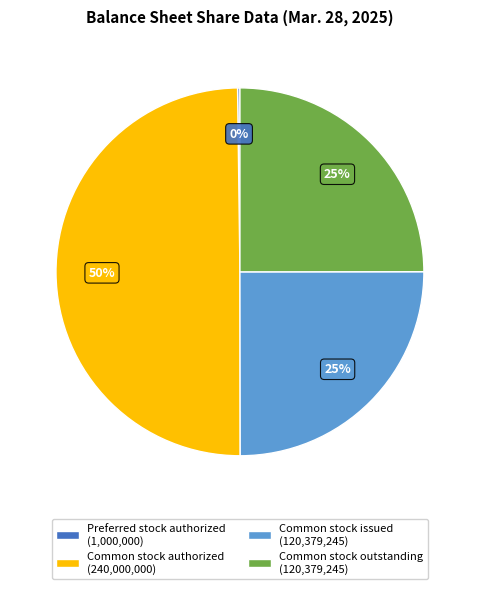

The Common stock issued (120,379,245) slice represents 31% of the pie. True or false?

False